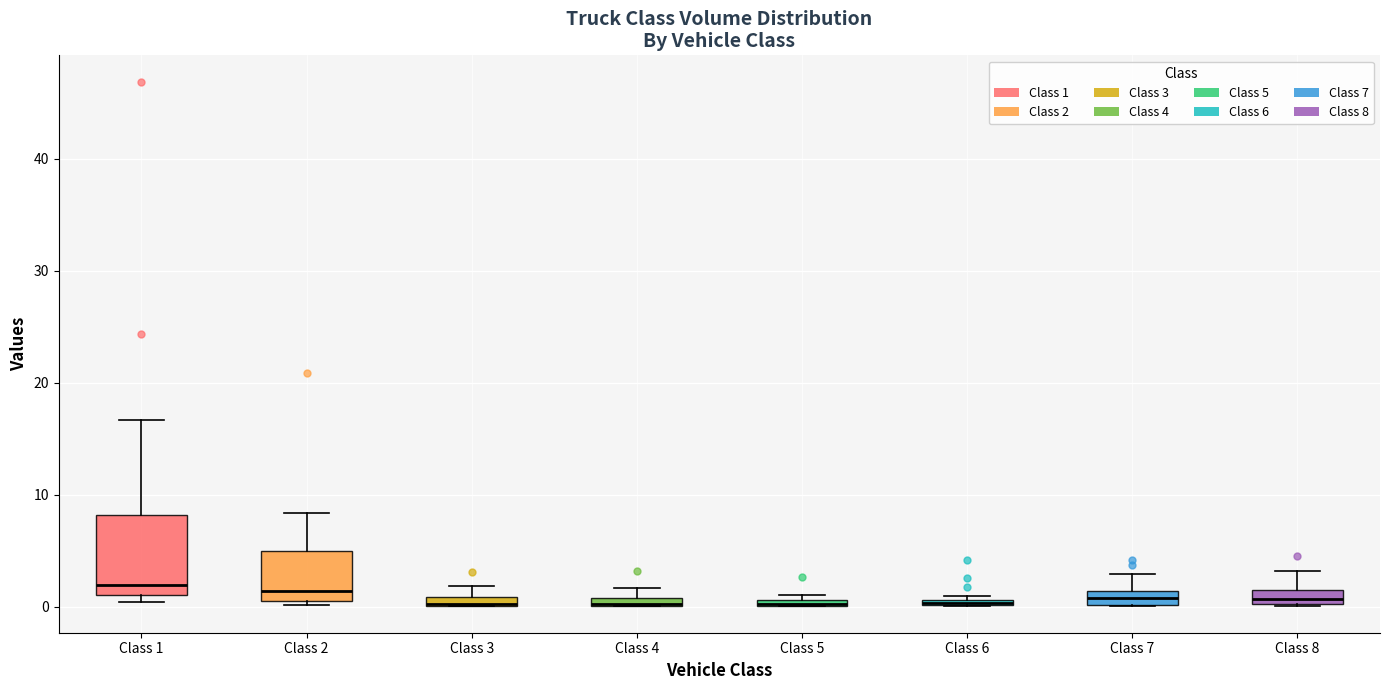

Which box is the tallest, from its lower edge to its upper edge?

Class 1